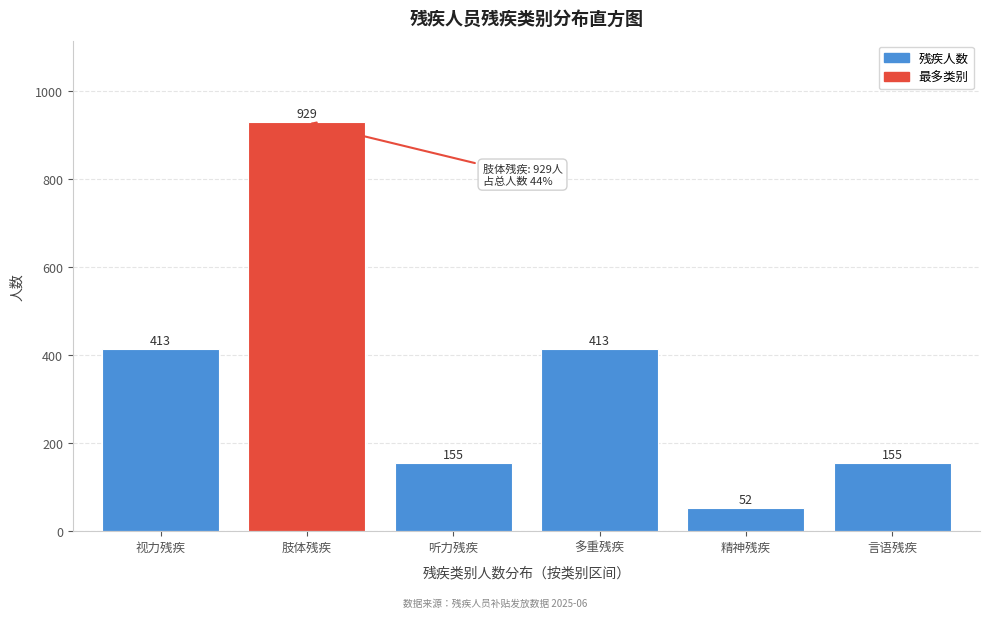

Reading right to left, what are all the values shown in this chart?

155	52	413	155	929	413